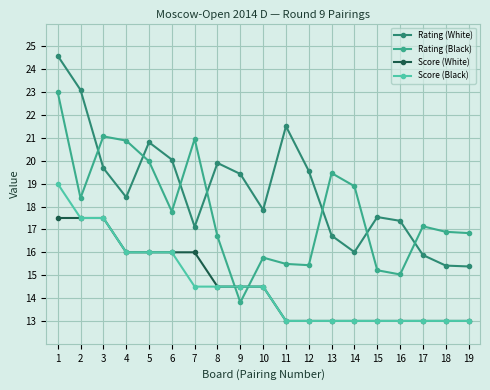

What are all the series names shown in the legend?

Rating (White), Rating (Black), Score (White), Score (Black)